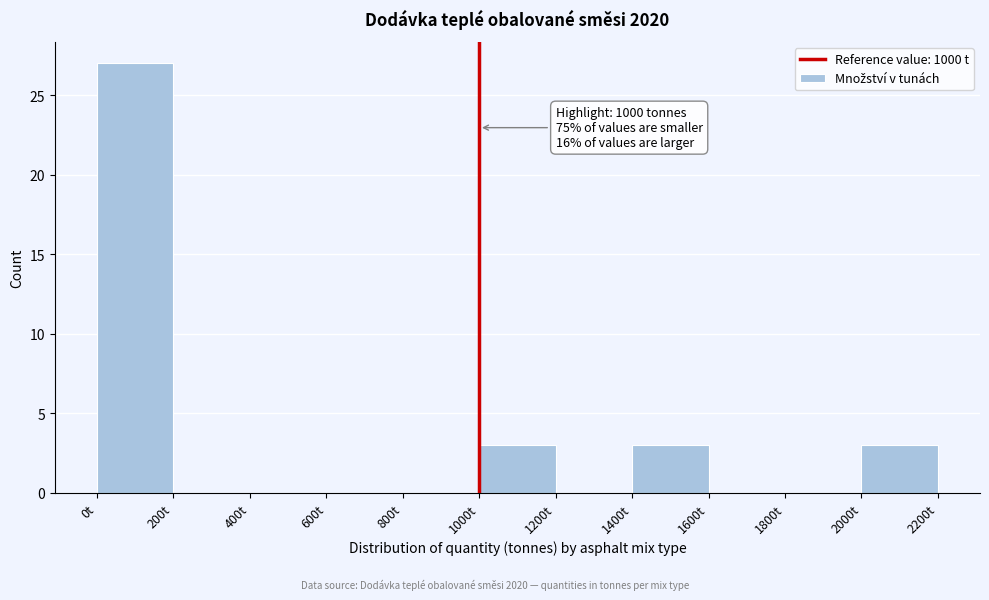

Over which range of the x-axis is the bar tallest?

0 to 200